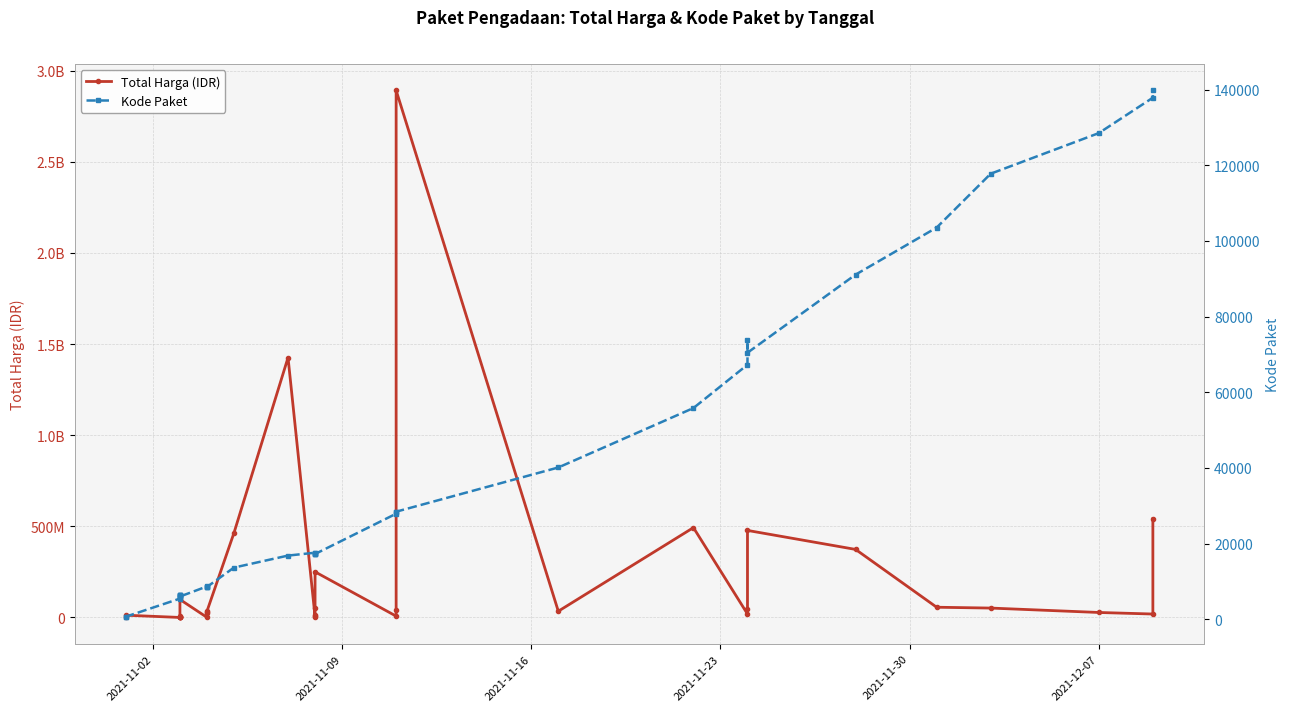

What are all the series names shown in the legend?

Total Harga (IDR), Kode Paket